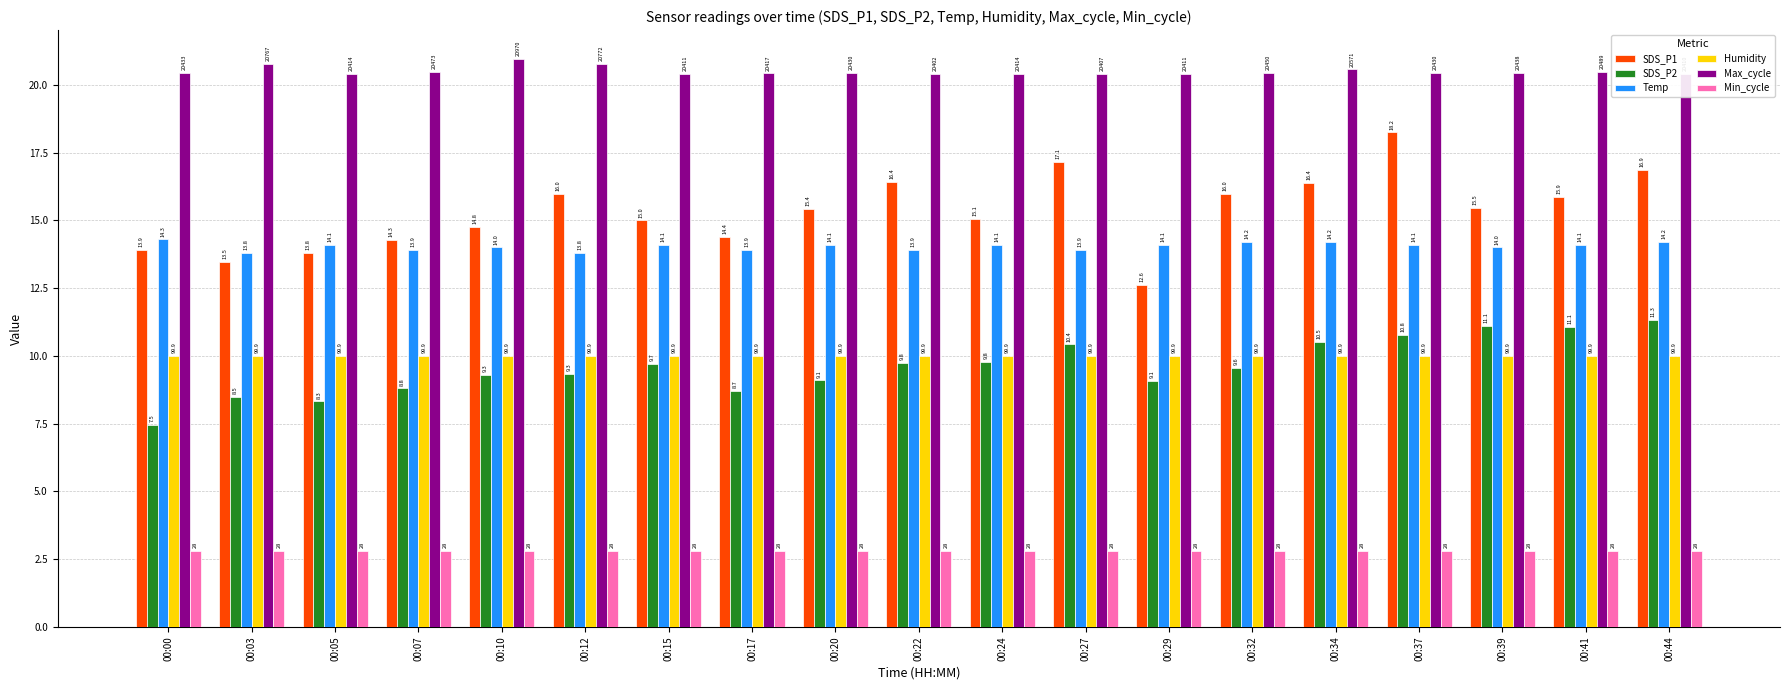

What is the approximate value of Min_cycle at 00:44?

2.8